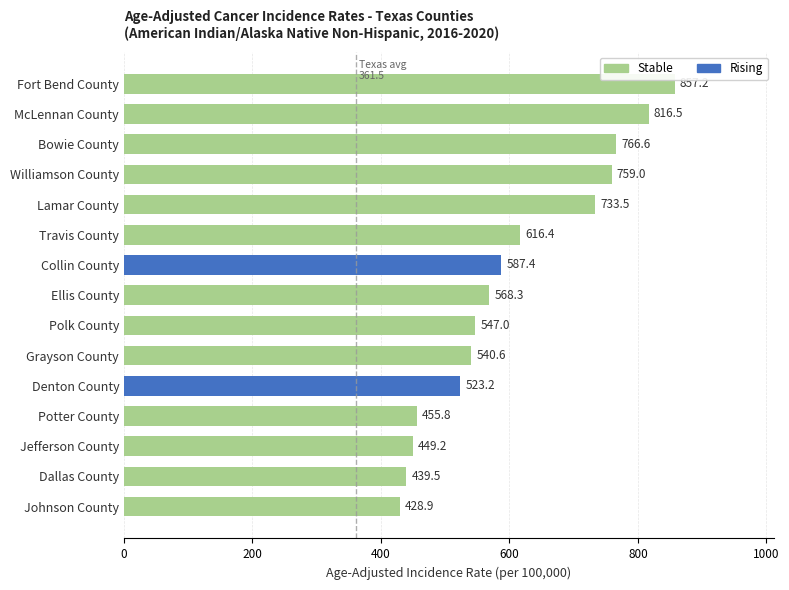

Are the bars grouped side by side (vs. stacked)?

No